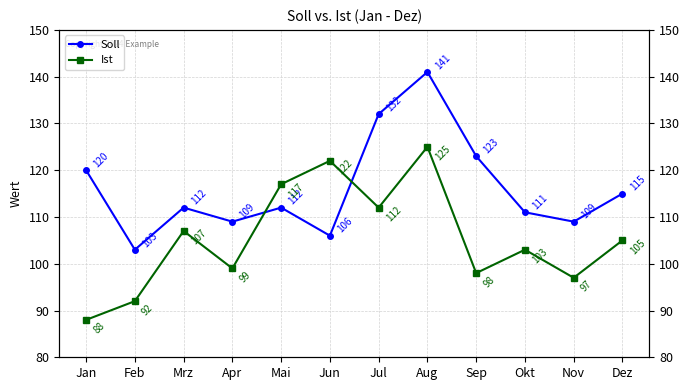

Rank the categories by Ist value from lowest to highest.

Jan, Feb, Nov, Sep, Apr, Okt, Dez, Mrz, Jul, Mai, Jun, Aug